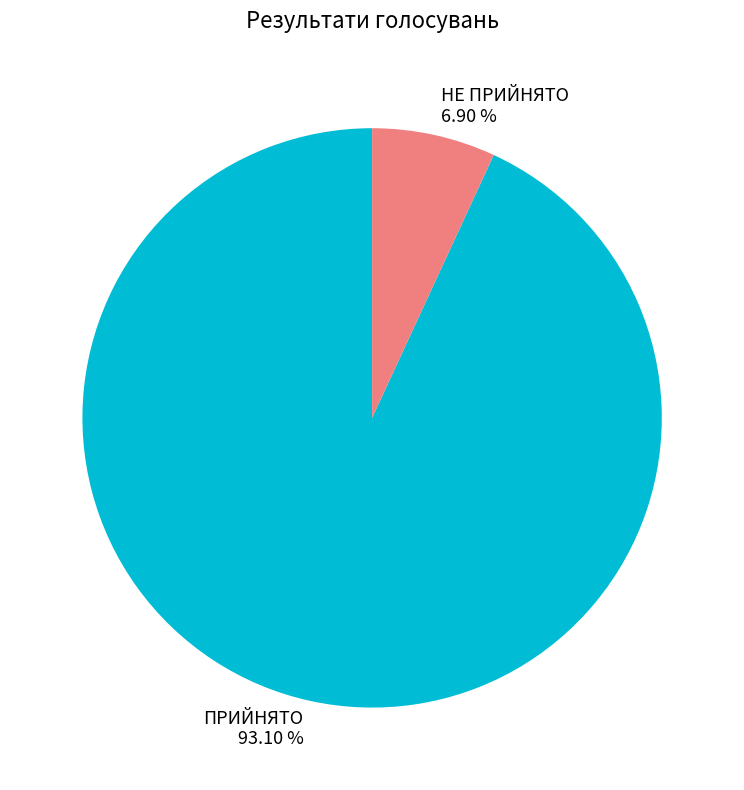

Count the number of slices in the pie.

2